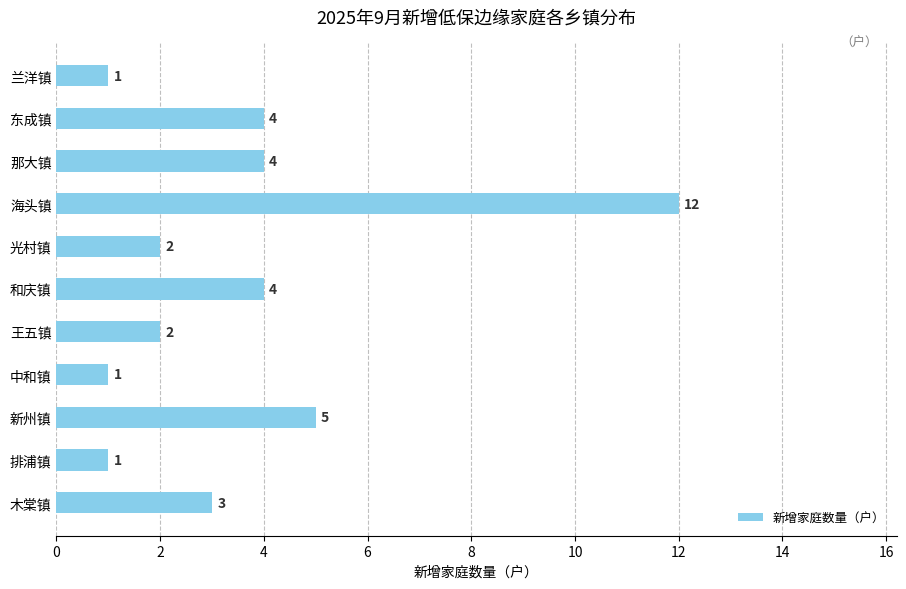

What is the difference between the maximum and minimum values?

11